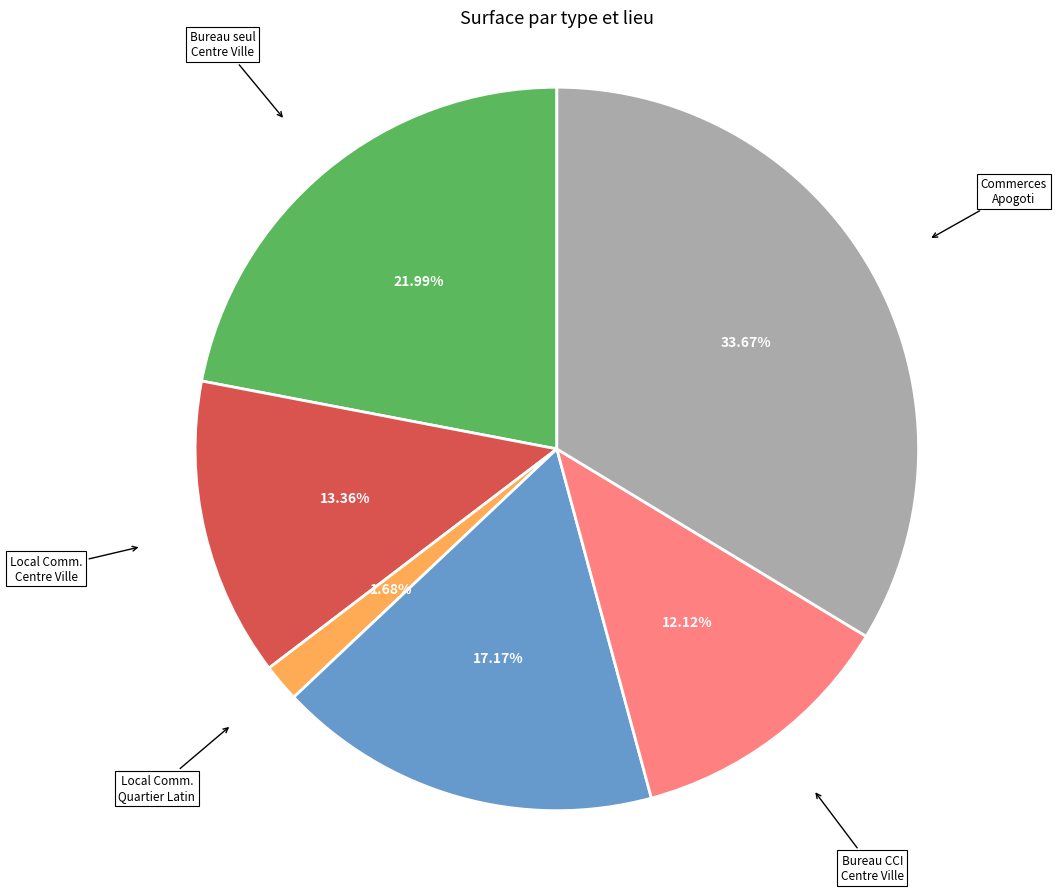

Does Local Comm. Quartier Latin account for over 50% of the chart?

No